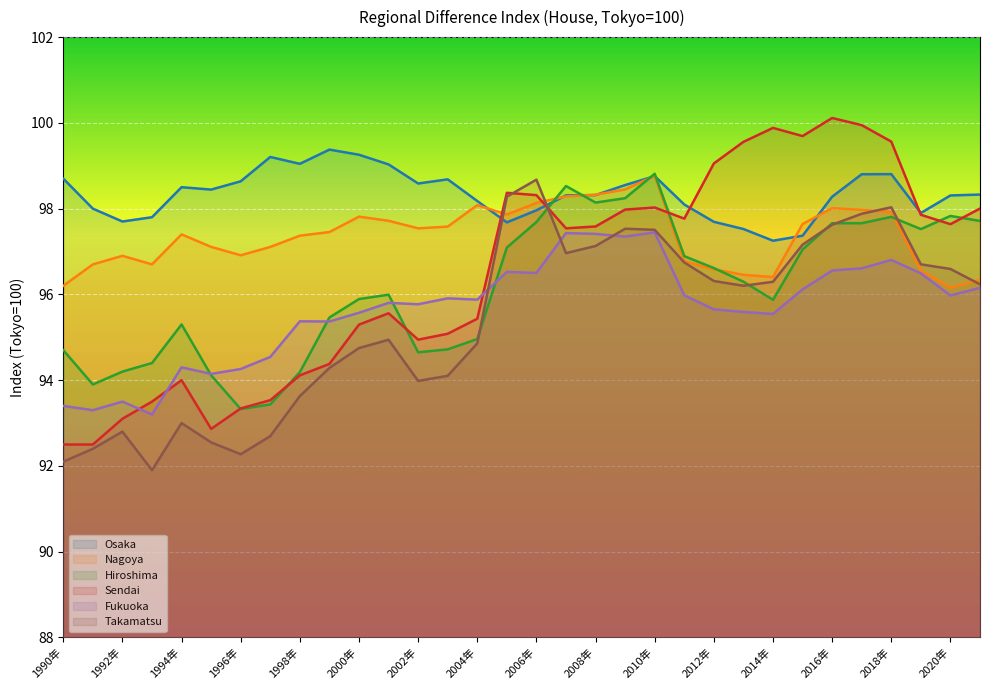

Does the chart display data point markers on the line(s)?

No